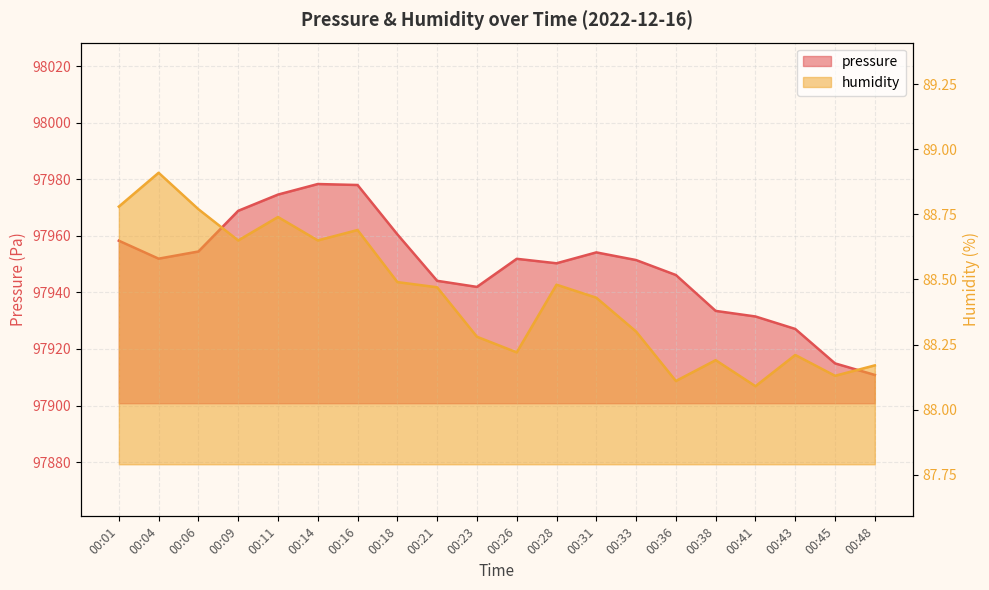

What is the spread (max minus min) of values at 00:18?

97872.0